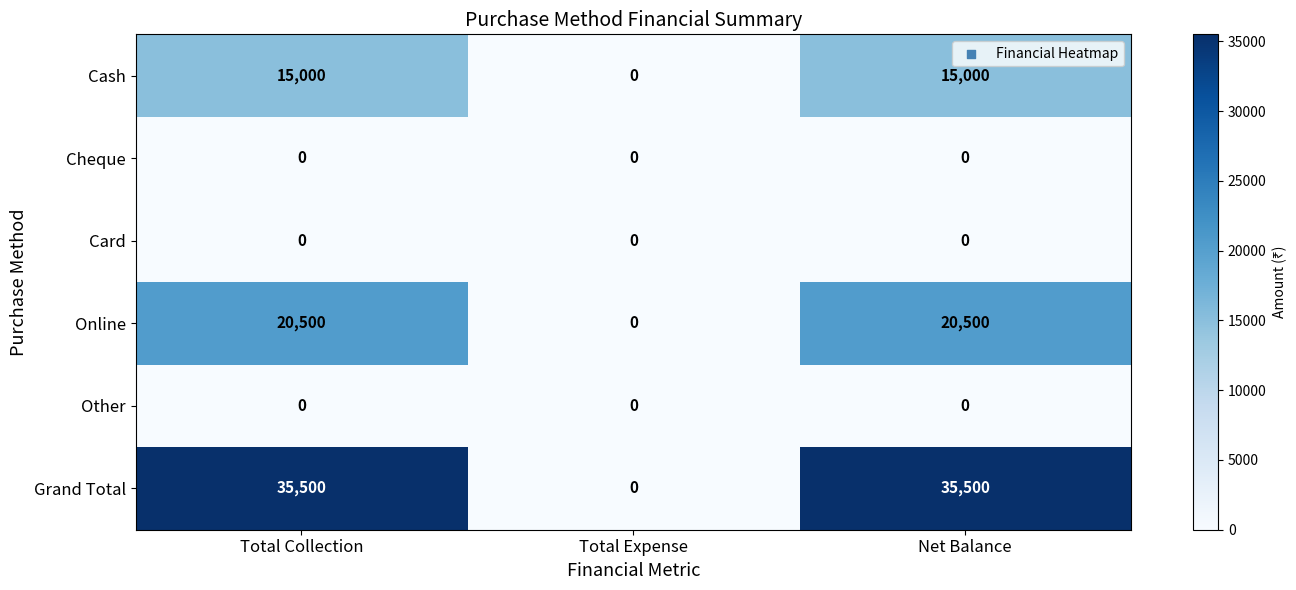

At how many categories does at least one series exceed 11295?

2